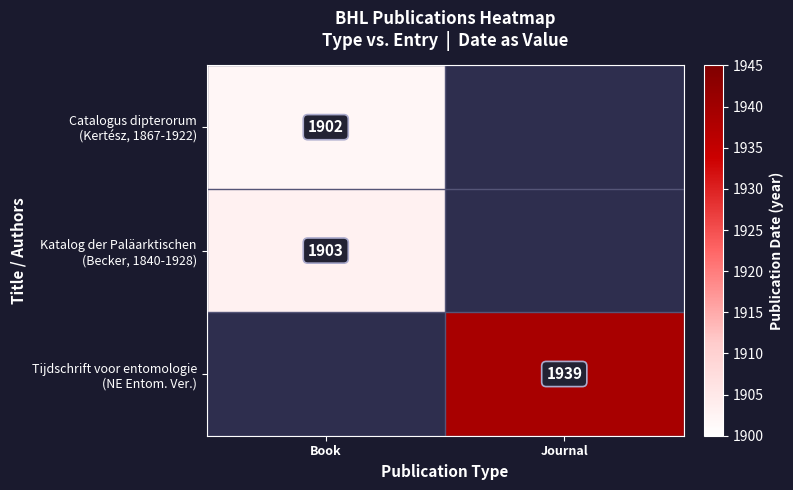

How many data points in Katalog der Paläarktischen (Becker, 1840-1928) are less than 1903?

1